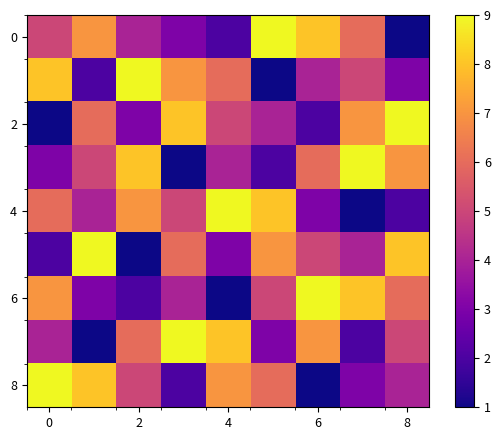

Count the number of data series in this chart.

9